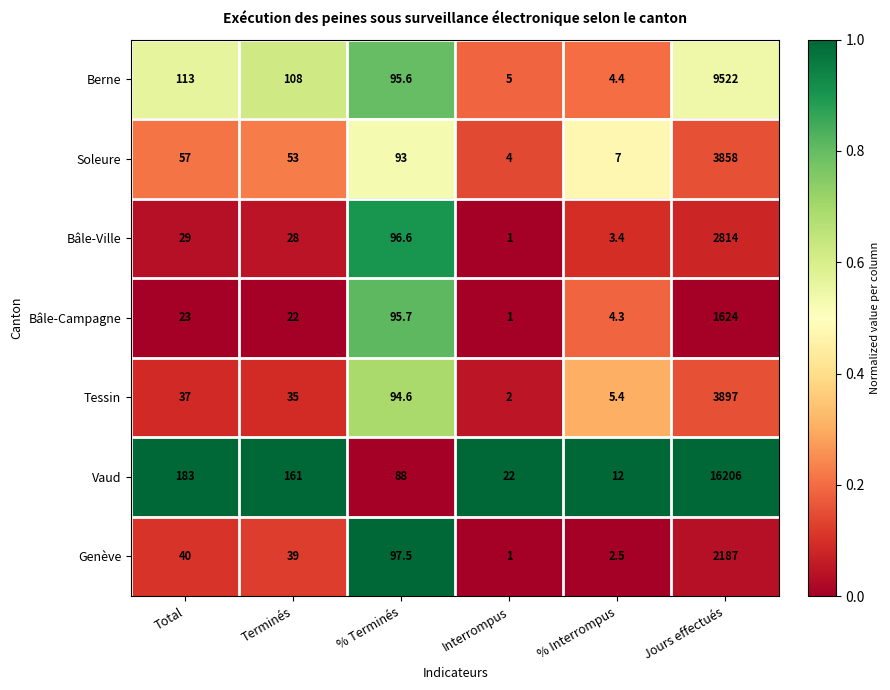

Which series changed the most between Total and Terminés?

Vaud